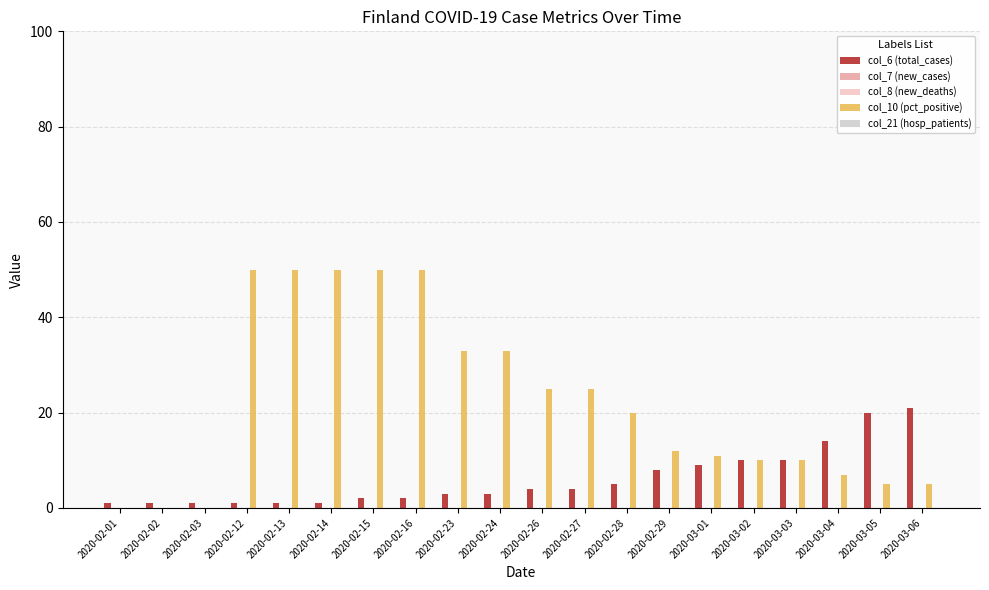

Which category has the highest value in the col_10 (pct_positive) series?

2020-02-12